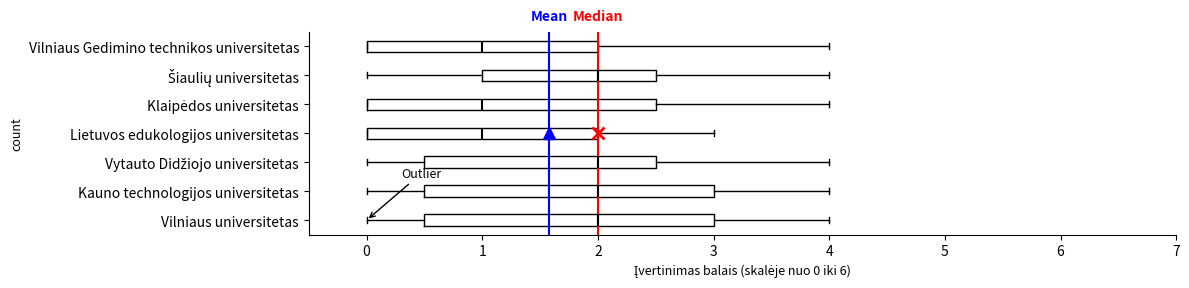

Reading bottom to top, read every box against the x-axis: the position of its median line, the range the box covers, and the ends of its whiskers. The values are not printed on the chart, so give them approximately, as read against the axis.

Vilniaus universitetas: median 2.0, box 0.5 to 3.0, whiskers 0.0 to 4.0
Kauno technologijos universitetas: median 2.0, box 0.5 to 3.0, whiskers 0.0 to 4.0
Vytauto Didžiojo universitetas: median 2.0, box 0.5 to 2.5, whiskers 0.0 to 4.0
Lietuvos edukologijos universitetas: median 1.0, box 0.0 to 2.0, whiskers 0.0 to 3.0
Klaipėdos universitetas: median 1.0, box 0.0 to 2.5, whiskers 0.0 to 4.0
Šiaulių universitetas: median 2.0, box 1.0 to 2.5, whiskers 0.0 to 4.0
Vilniaus Gedimino technikos universitetas: median 1.0, box 0.0 to 2.0, whiskers 0.0 to 4.0